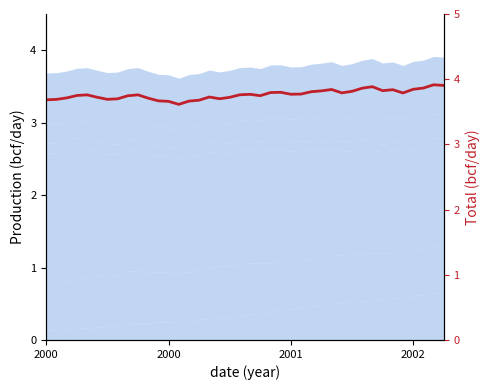

What is the change in value from 12 to 33?

+0.2